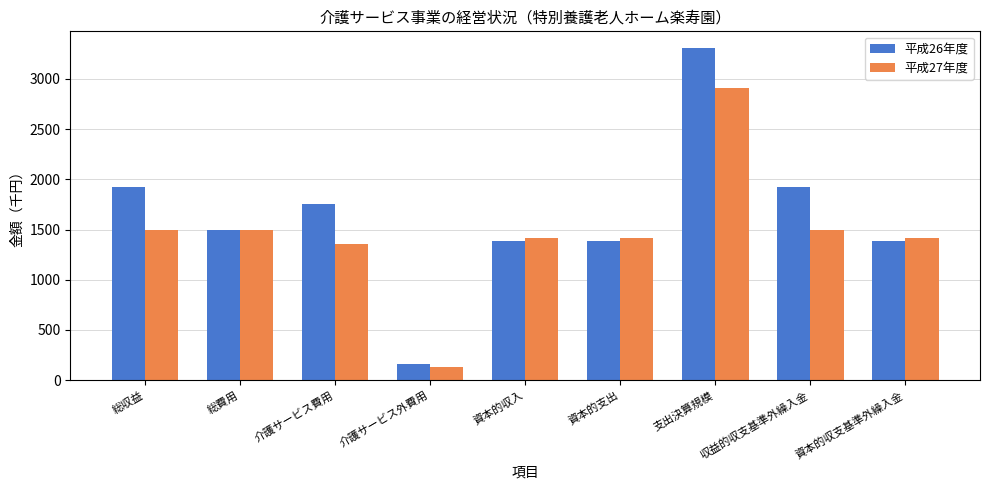

At how many categories does at least one series exceed 1339?

8